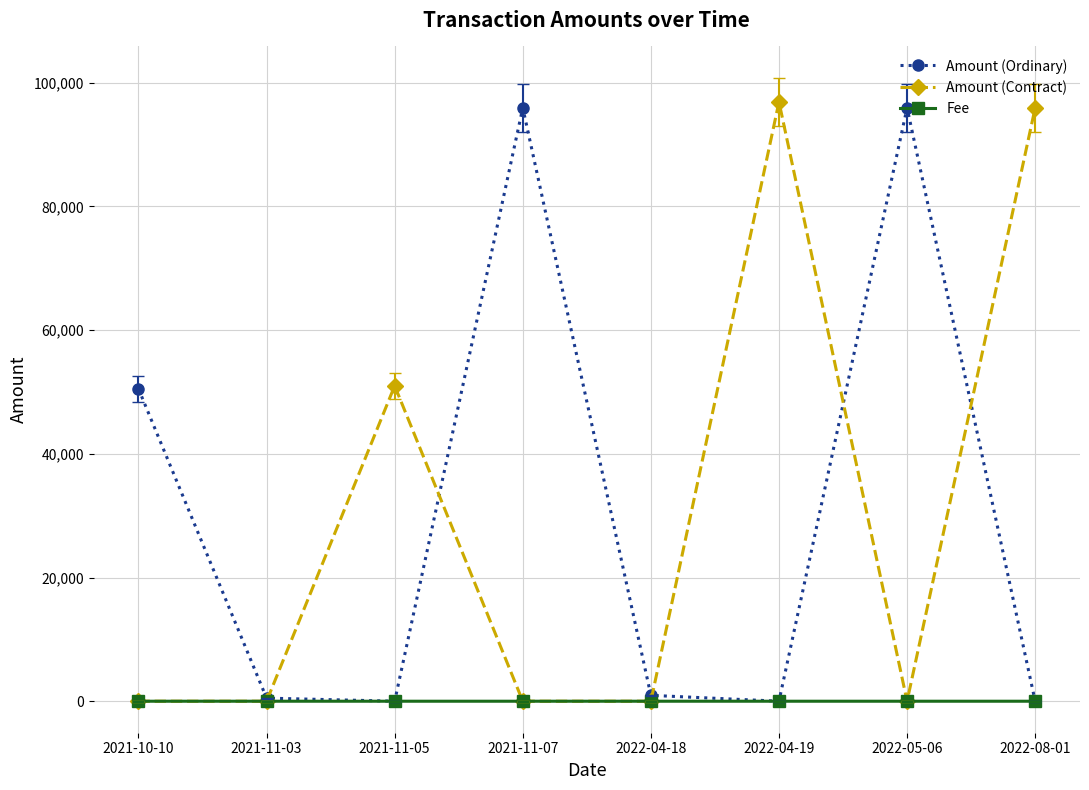

At how many categories does at least one series exceed 77432?

4